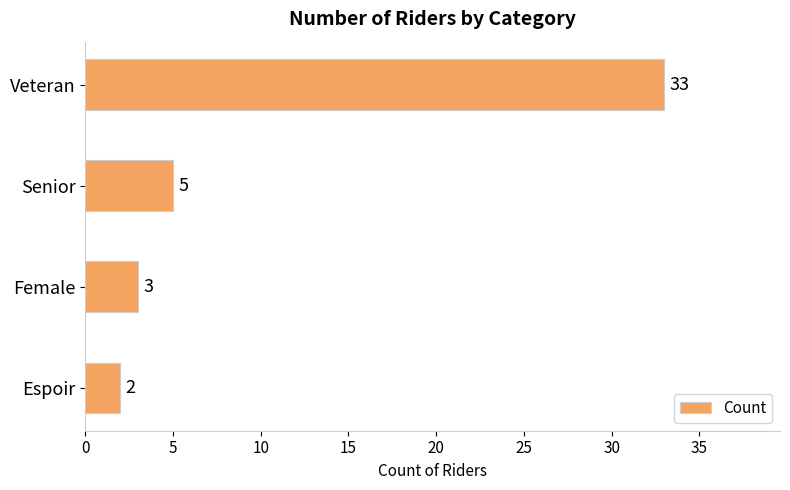

Does the chart contain stacked bars?

No